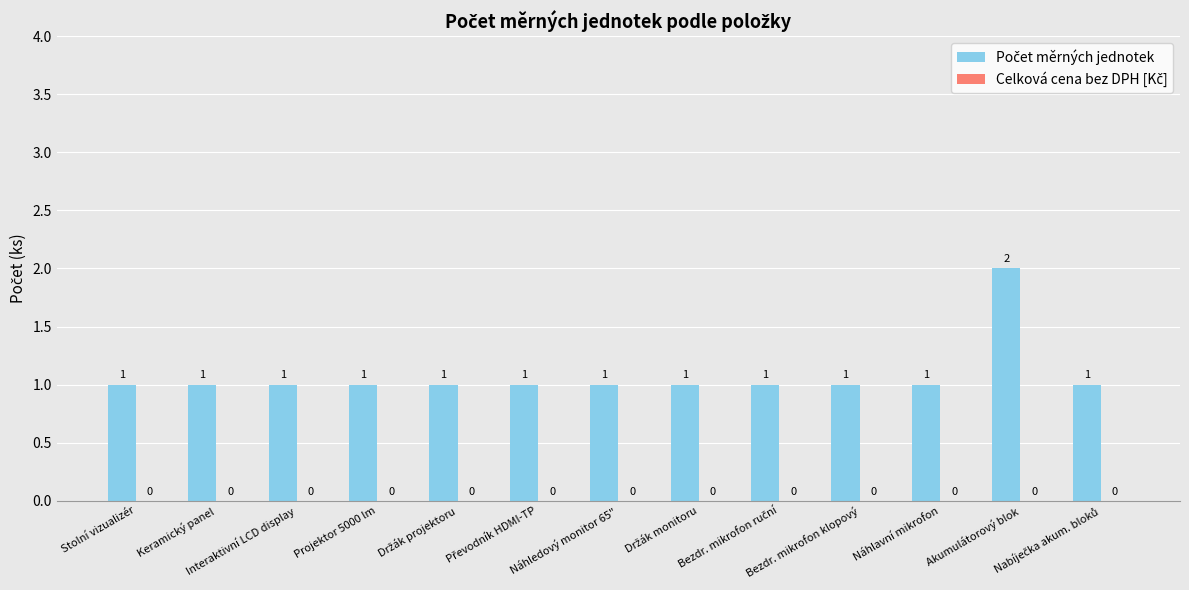

What is the value of the 13th bar from the left?

1